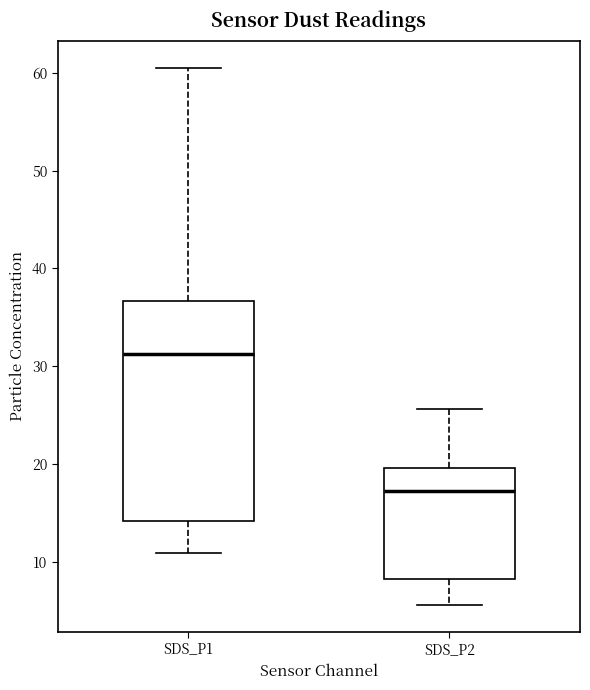

Where is the lower edge of the box for SDS_P2 on the y-axis? The values are not printed on the chart, so give them approximately, as read against the axis.

8